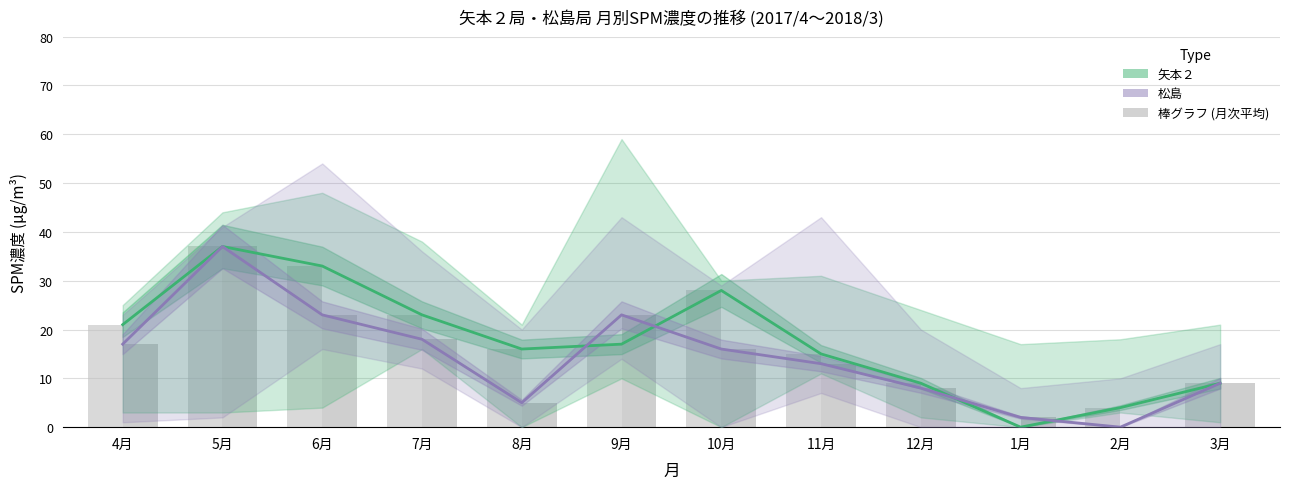

What is the maximum value shown in the chart?

37